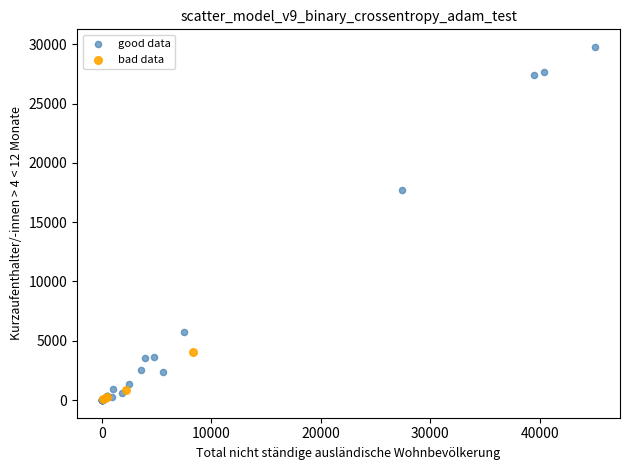

Which series has the widest spread of Y values?

good data